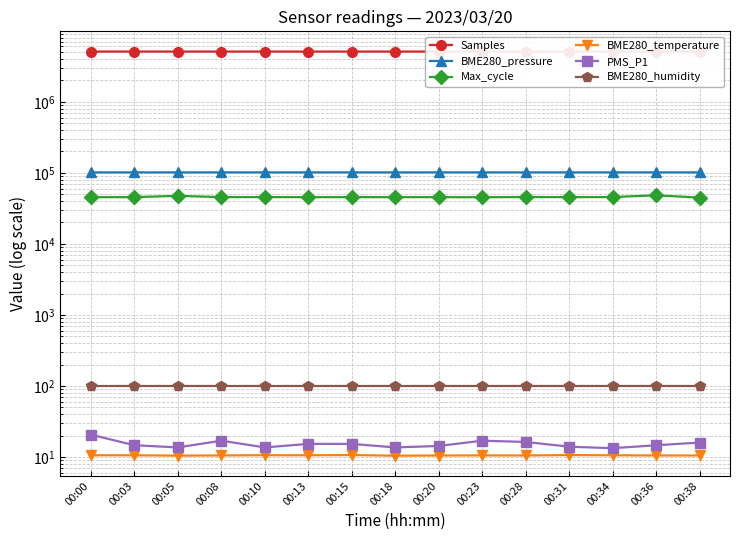

Reading left to right, what are all the values shown in this chart?

Samples: 5090251.0	5089932.0	5089242.0	5088623.0	5087542.0	5087402.0	5088956.0	5088932.0	5087804.0	5089567.0	5090748.0	5087806.0	5089854.0	5089349.0	5090244.0
BME280_pressure: 101440.2	101438.3	101429.2	101437.3	101429.5	101445.5	101445.6	101420.2	101449.7	101451.5	101453.2	101448.3	101441.0	101448.8	101451.5
Max_cycle: 45392.0	45510.0	47408.0	45534.0	45566.0	45454.0	45496.0	45491.0	45486.0	45325.0	45649.0	45465.0	45618.0	48296.0	44811.0
BME280_temperature: 10.6	10.6	10.5	10.5	10.6	10.6	10.7	10.5	10.5	10.6	10.5	10.7	10.6	10.5	10.5
PMS_P1: 20.7	14.7	13.7	17.0	13.7	15.3	15.3	13.7	14.3	17.0	16.3	14.0	13.3	14.7	16.0
BME280_humidity: 100.0	100.0	100.0	100.0	100.0	100.0	100.0	100.0	100.0	100.0	100.0	100.0	100.0	100.0	100.0